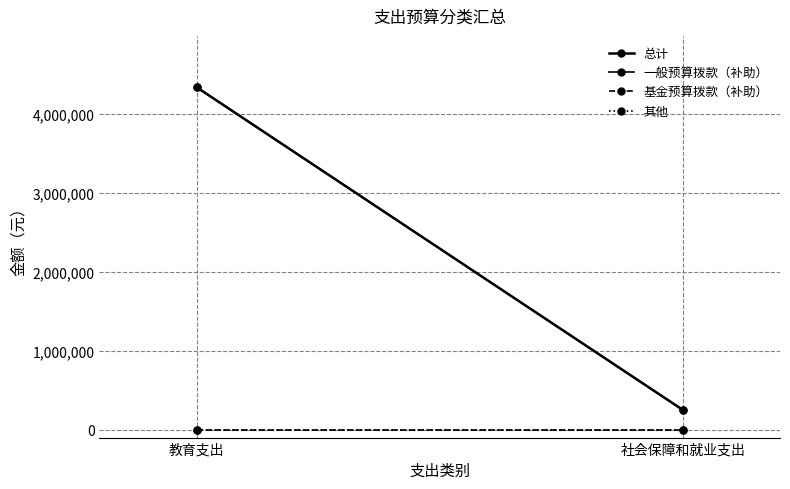

At which label is 其他 closest to 0?

教育支出